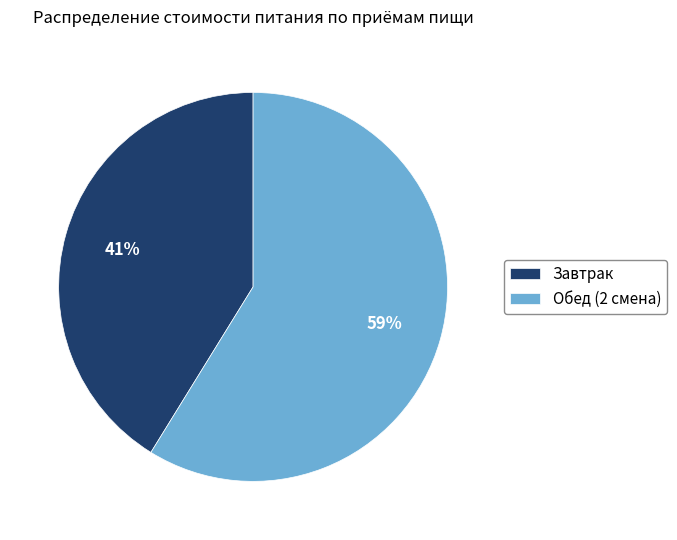

Does Обед (2 смена) represent more than half of the total?

Yes